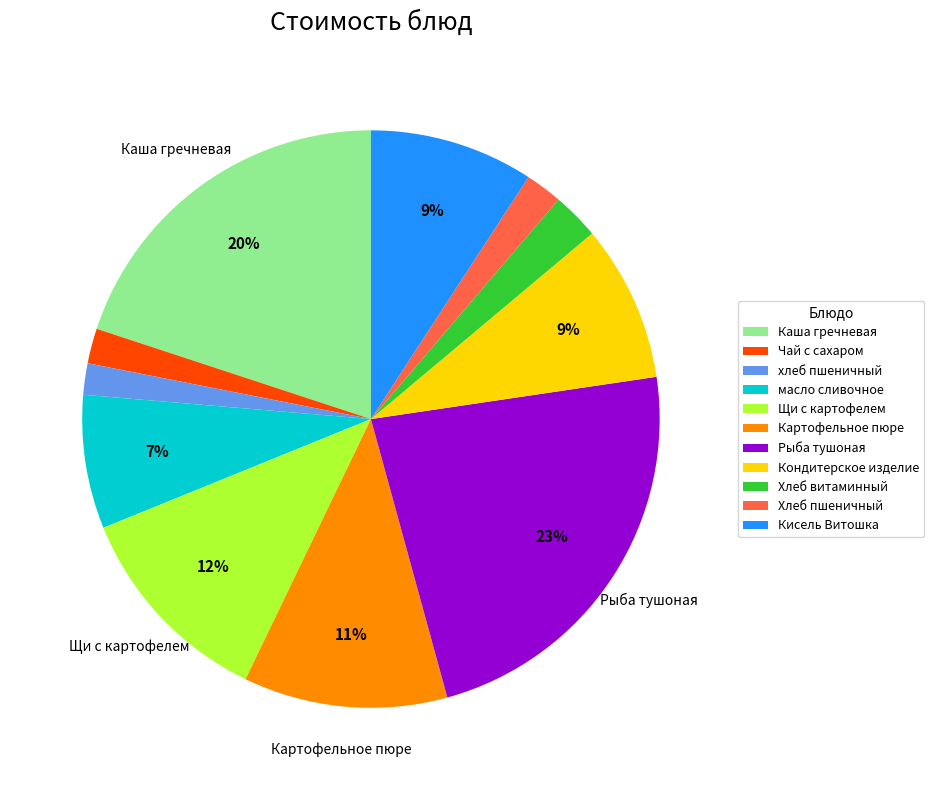

Is the sum of Чай с сахаром and Кондитерское изделие greater than half?

No